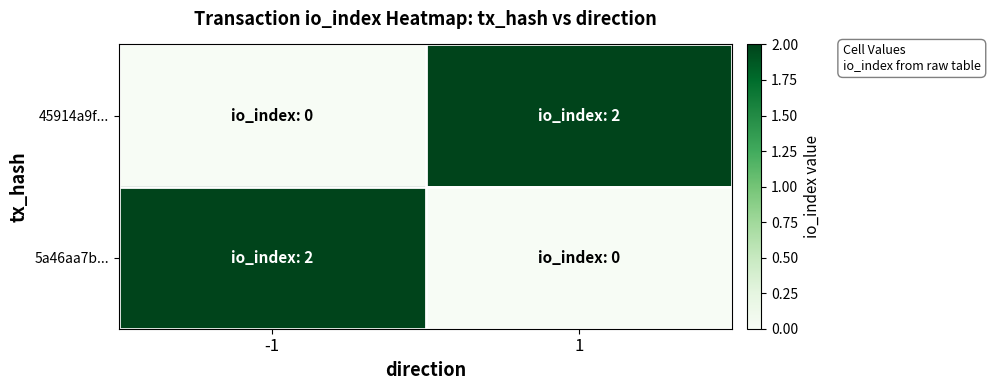

Between -1 and 1, which is larger?

1